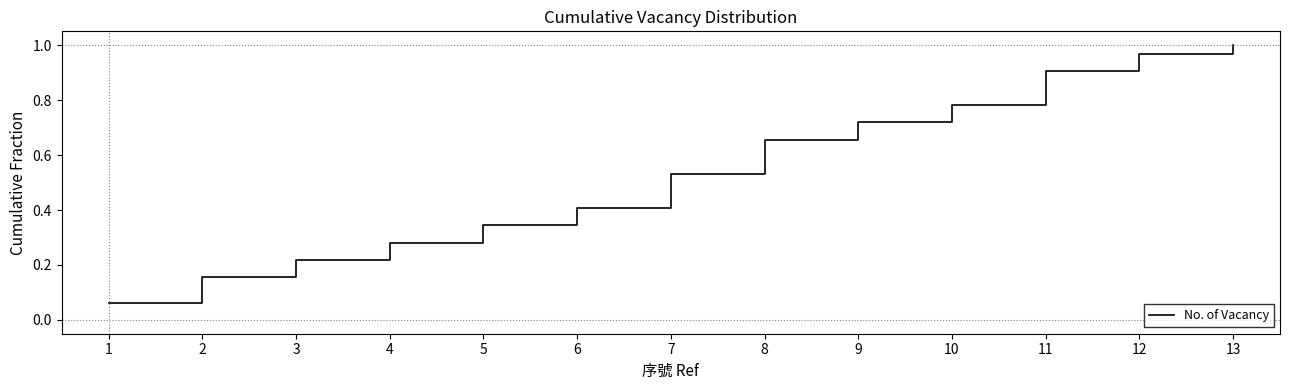

True or false: there are more than 2 points higher than both neighbors.

False